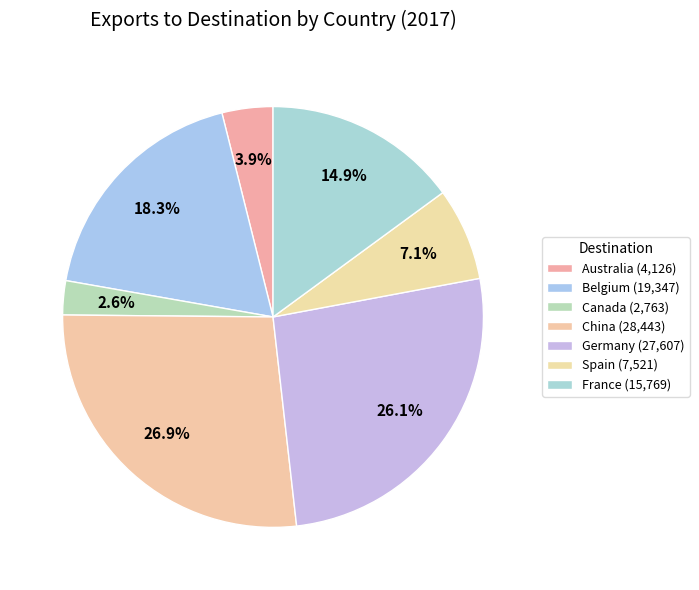

Rank the categories by value from highest to lowest.

China, Germany, Belgium, France, Spain, Australia, Canada